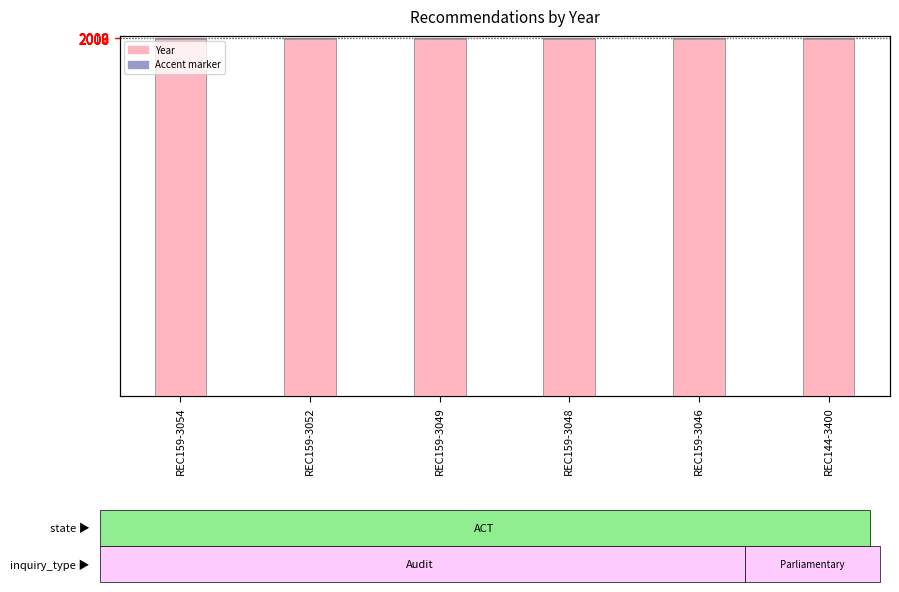

Between REC159-3049 and REC159-3048, which series saw the biggest shift?

Year